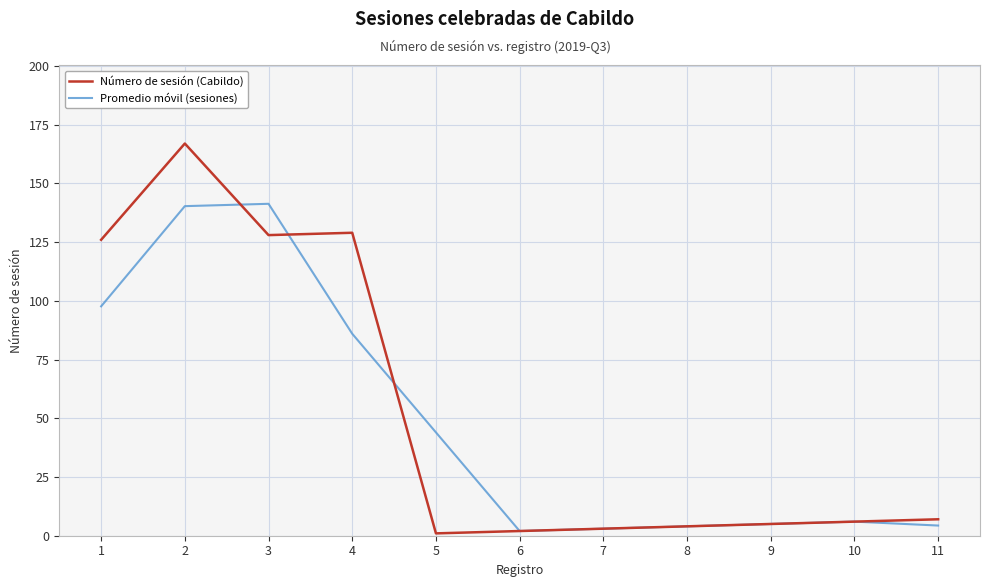

Is it true that Promedio móvil (sesiones) equals 44.0 at 5?

True